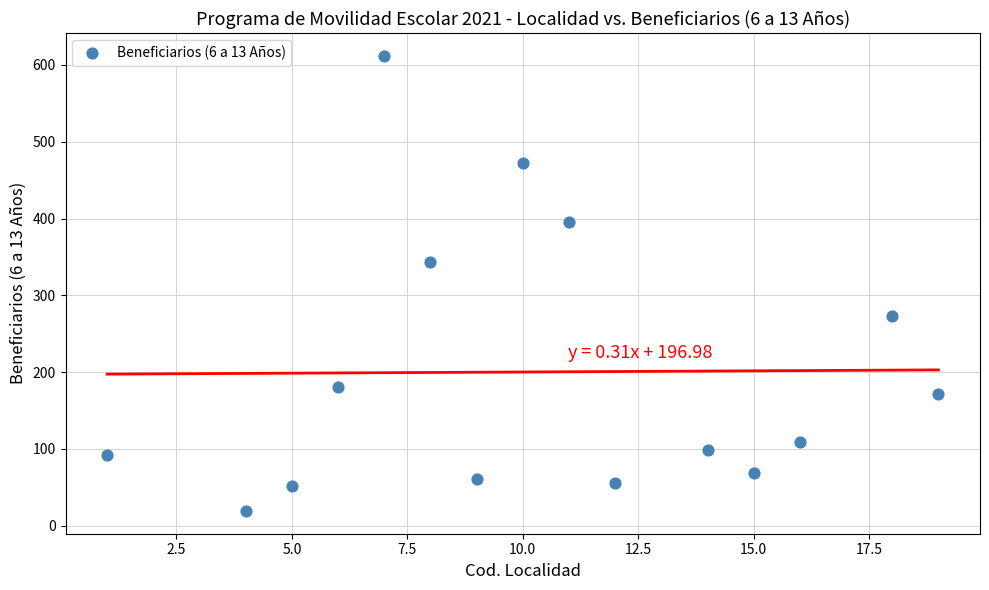

What is the range of X values (max minus min)?

18